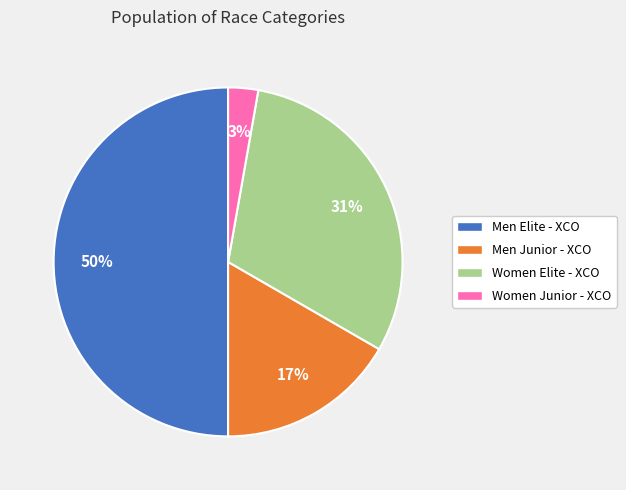

To the nearest percent, what portion does Men Junior - XCO represent?

17%